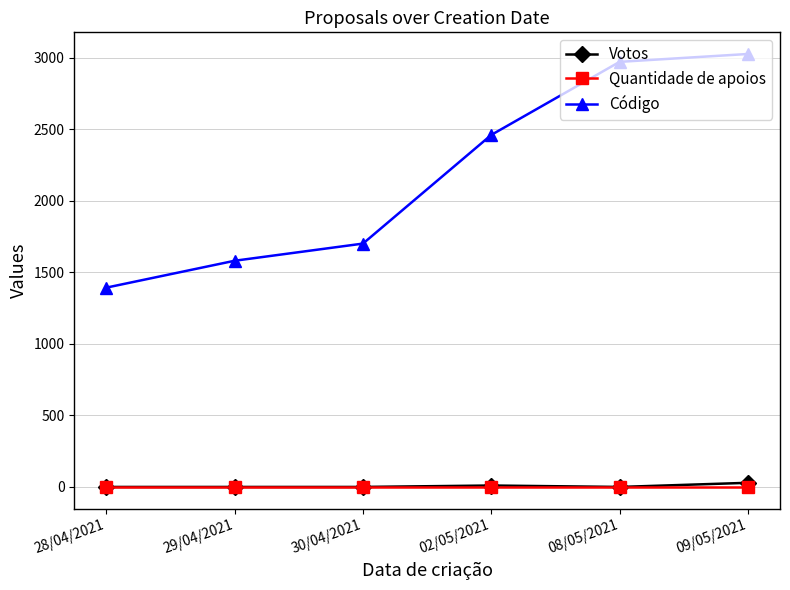

True or false: Votos and Código cross at least once.

False